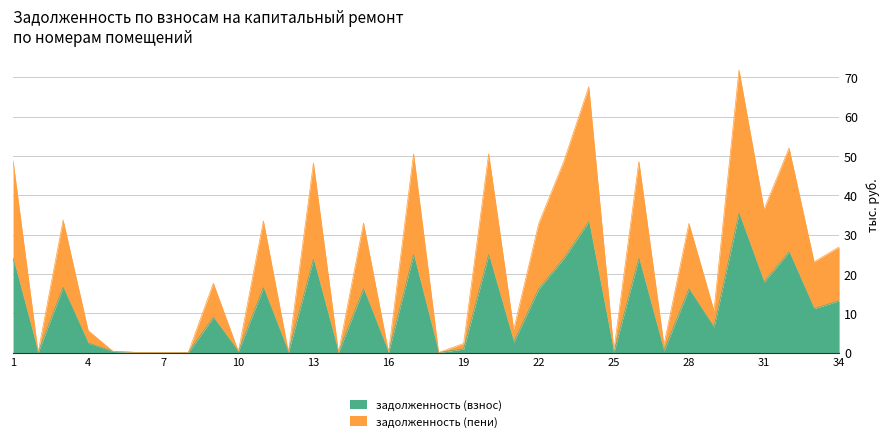

True or false: задолженность (пени) and задолженность (взнос) cross at least once.

False